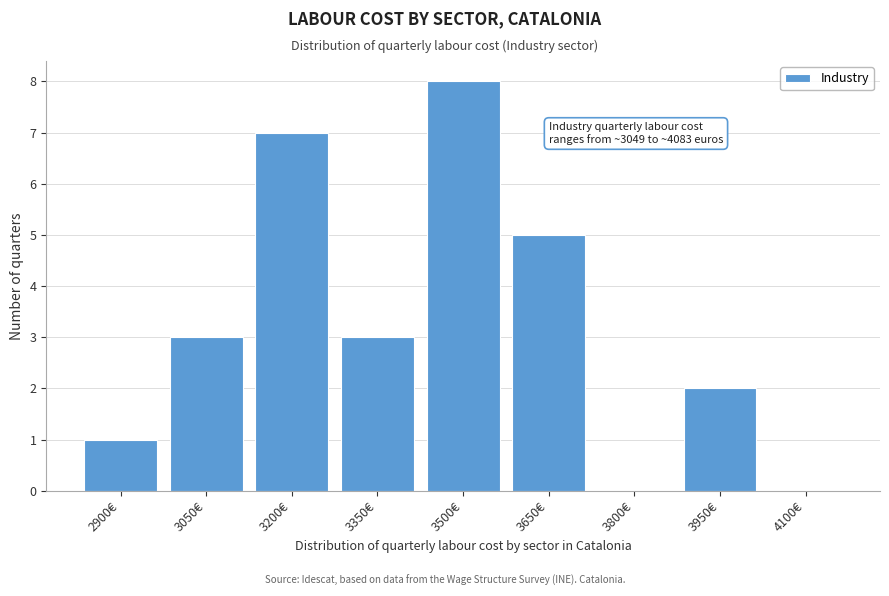

What is the change in value from 3500€ to 4100€?

-8